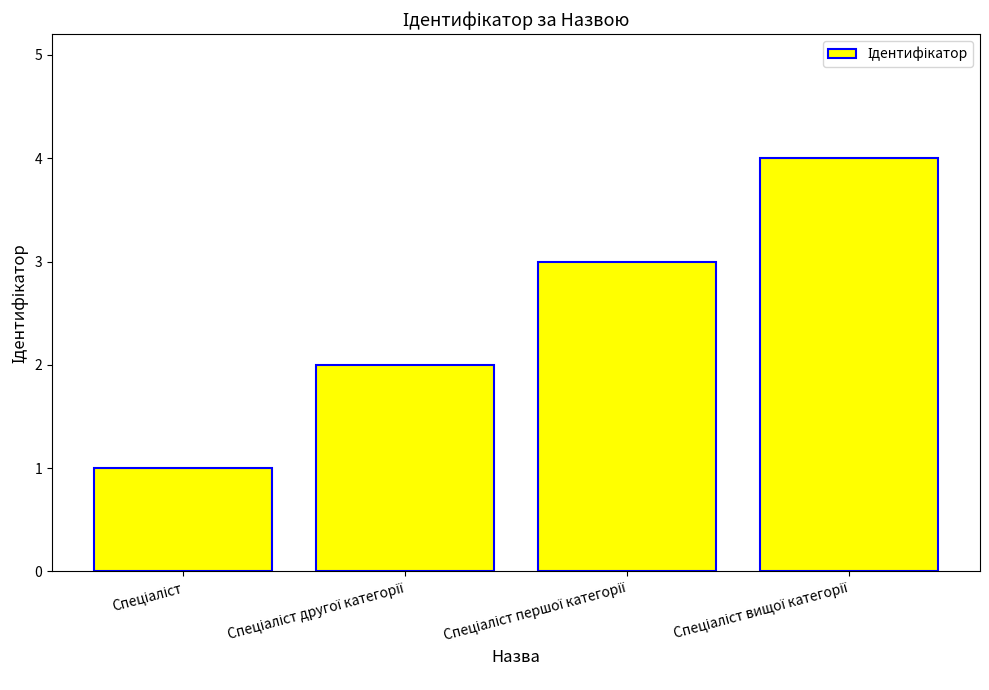

What is the smallest value displayed?

1